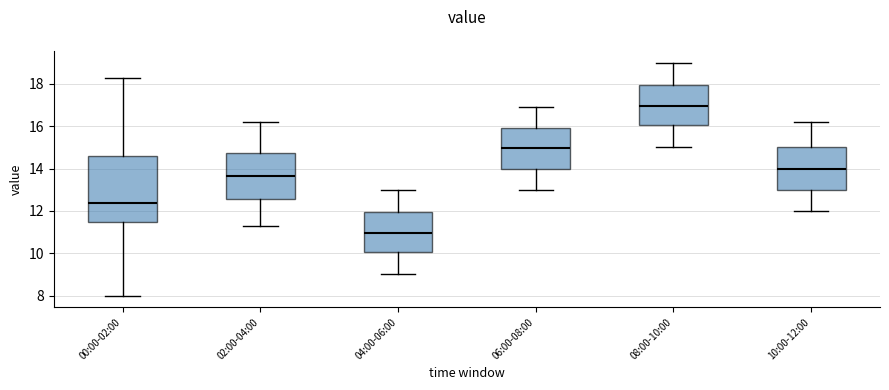

Comparing the boxes themselves (not the whiskers), which one is the tallest?

00:00-02:00